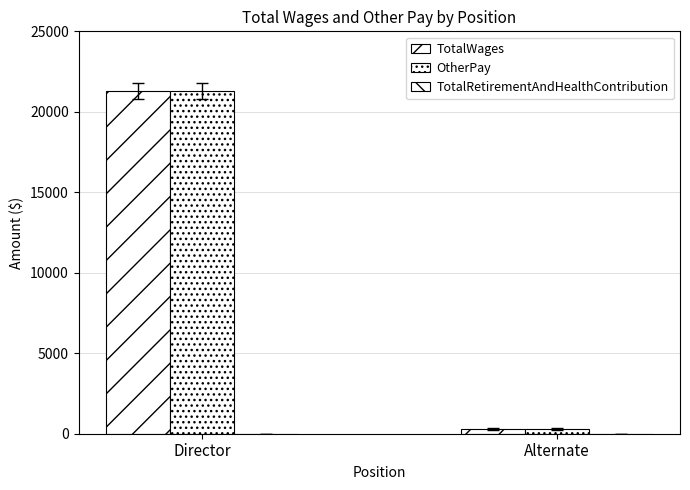

Rank the categories by OtherPay value from highest to lowest.

Director, Alternate